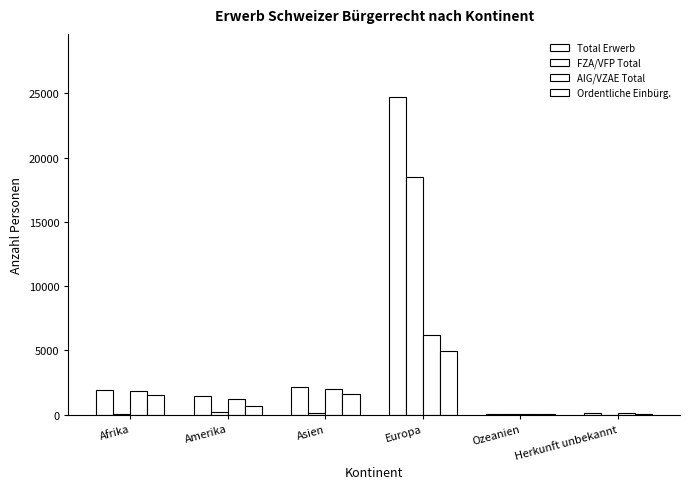

Rank the series at Herkunft unbekannt from highest to lowest value.

Total Erwerb, AIG/VZAE Total, Ordentliche Einbürg., FZA/VFP Total